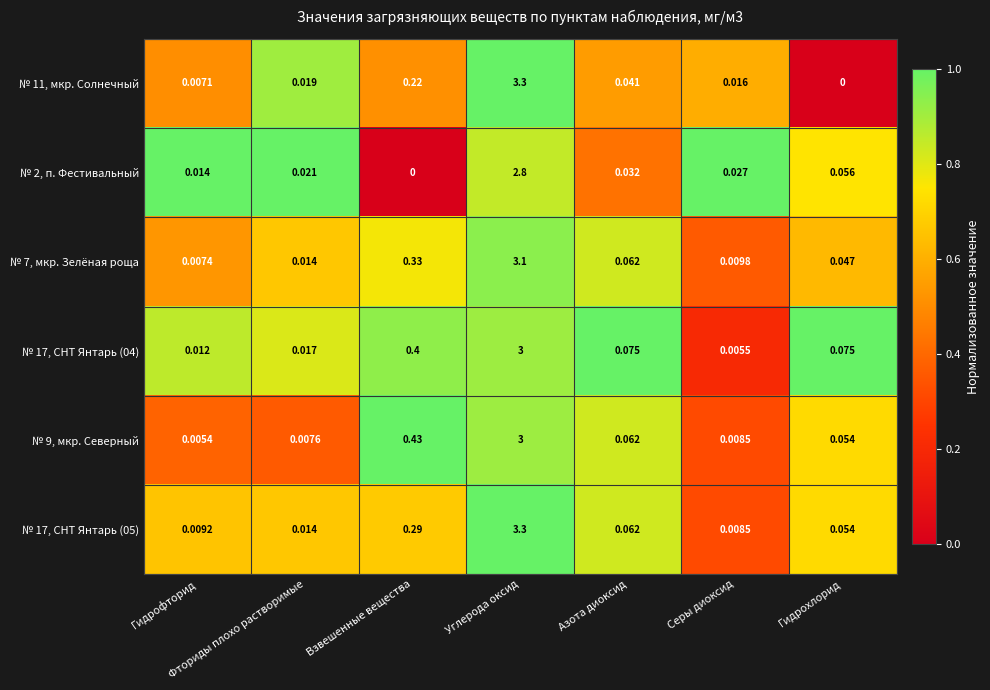

At which label is № 9, мкр. Северный closest to 1?

Взвешенные вещества